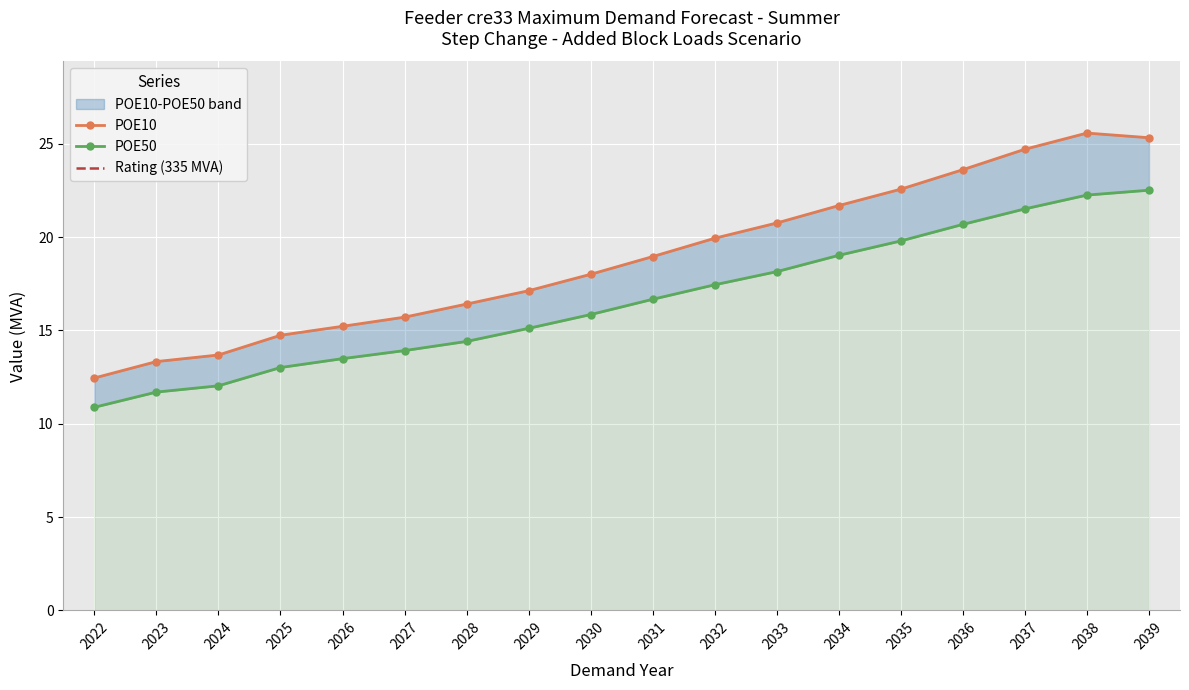

True or false: the data shows 5.9 at 2034.

False